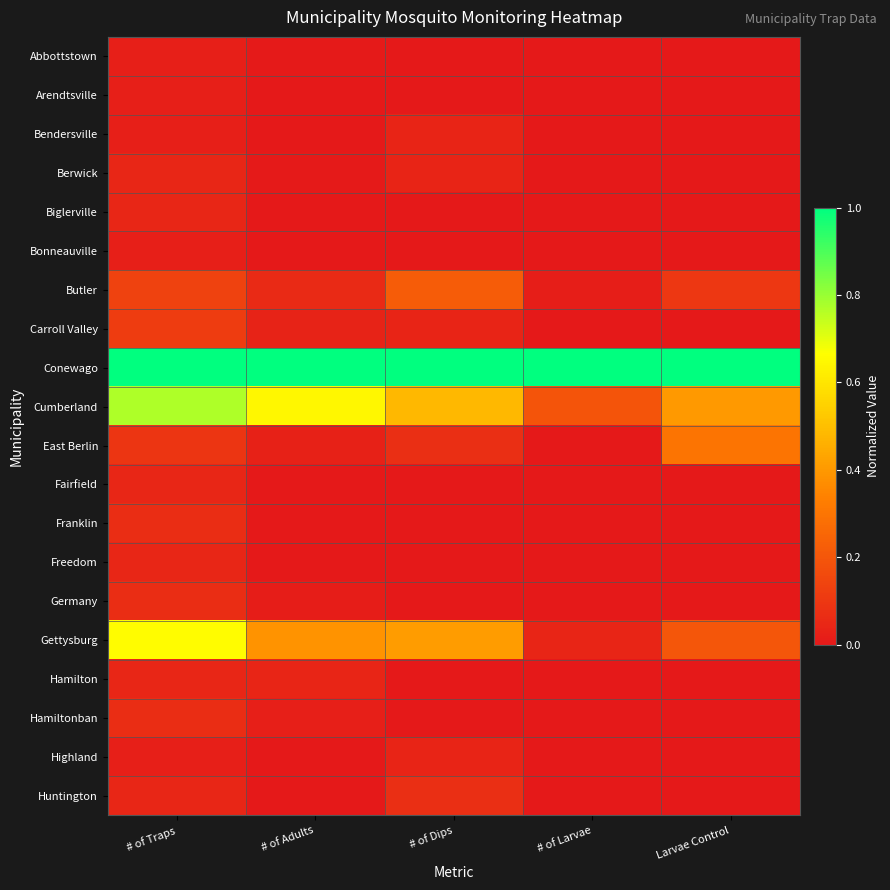

Reading left to right, what are all the values shown in this chart?

Abbottstown: # of Traps=0.0	# of Adults=0.0	# of Dips=0.0	# of Larvae=0.0	Larvae Control=0.0
Arendtsville: # of Traps=0.0	# of Adults=0.0	# of Dips=0.0	# of Larvae=0.0	Larvae Control=0.0
Bendersville: # of Traps=0.0	# of Adults=0.0	# of Dips=0.0	# of Larvae=0.0	Larvae Control=0.0
Berwick: # of Traps=0.0	# of Adults=0.0	# of Dips=0.0	# of Larvae=0.0	Larvae Control=0.0
Biglerville: # of Traps=0.0	# of Adults=0.0	# of Dips=0.0	# of Larvae=0.0	Larvae Control=0.0
Bonneauville: # of Traps=0.0	# of Adults=0.0	# of Dips=0.0	# of Larvae=0.0	Larvae Control=0.0
Butler: # of Traps=0.1	# of Adults=0.1	# of Dips=0.2	# of Larvae=0.0	Larvae Control=0.1
Carroll Valley: # of Traps=0.1	# of Adults=0.0	# of Dips=0.0	# of Larvae=0.0	Larvae Control=0.0
Conewago: # of Traps=1.0	# of Adults=1.0	# of Dips=1.0	# of Larvae=1.0	Larvae Control=1.0
Cumberland: # of Traps=0.8	# of Adults=0.6	# of Dips=0.5	# of Larvae=0.2	Larvae Control=0.4
East Berlin: # of Traps=0.1	# of Adults=0.0	# of Dips=0.1	# of Larvae=0.0	Larvae Control=0.3
Fairfield: # of Traps=0.0	# of Adults=0.0	# of Dips=0.0	# of Larvae=0.0	Larvae Control=0.0
Franklin: # of Traps=0.1	# of Adults=0.0	# of Dips=0.0	# of Larvae=0.0	Larvae Control=0.0
Freedom: # of Traps=0.0	# of Adults=0.0	# of Dips=0.0	# of Larvae=0.0	Larvae Control=0.0
Germany: # of Traps=0.1	# of Adults=0.0	# of Dips=0.0	# of Larvae=0.0	Larvae Control=0.0
Gettysburg: # of Traps=0.7	# of Adults=0.4	# of Dips=0.4	# of Larvae=0.0	Larvae Control=0.2
Hamilton: # of Traps=0.0	# of Adults=0.0	# of Dips=0.0	# of Larvae=0.0	Larvae Control=0.0
Hamiltonban: # of Traps=0.1	# of Adults=0.0	# of Dips=0.0	# of Larvae=0.0	Larvae Control=0.0
Highland: # of Traps=0.0	# of Adults=0.0	# of Dips=0.0	# of Larvae=0.0	Larvae Control=0.0
Huntington: # of Traps=0.0	# of Adults=0.0	# of Dips=0.1	# of Larvae=0.0	Larvae Control=0.0